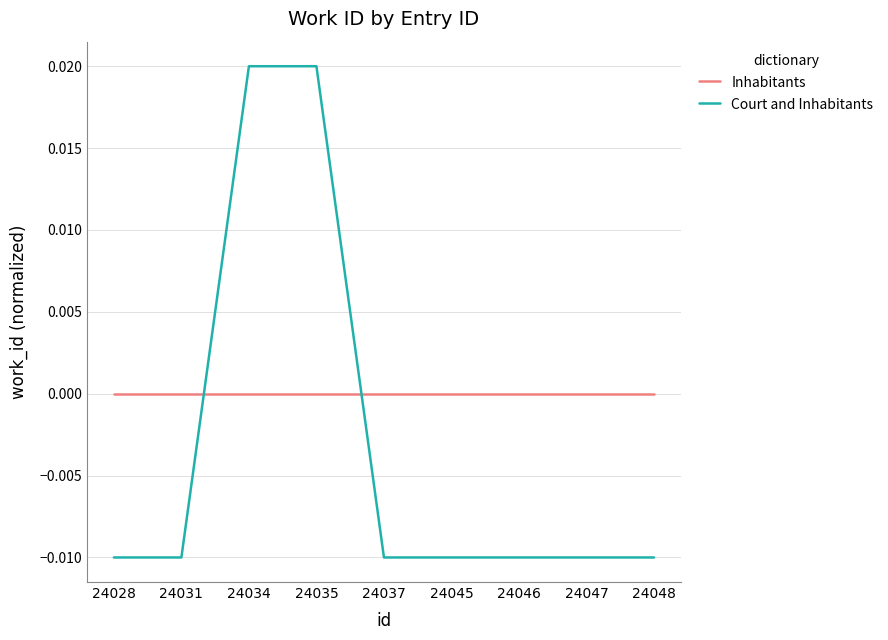

Does the chart display data point markers on the line(s)?

No